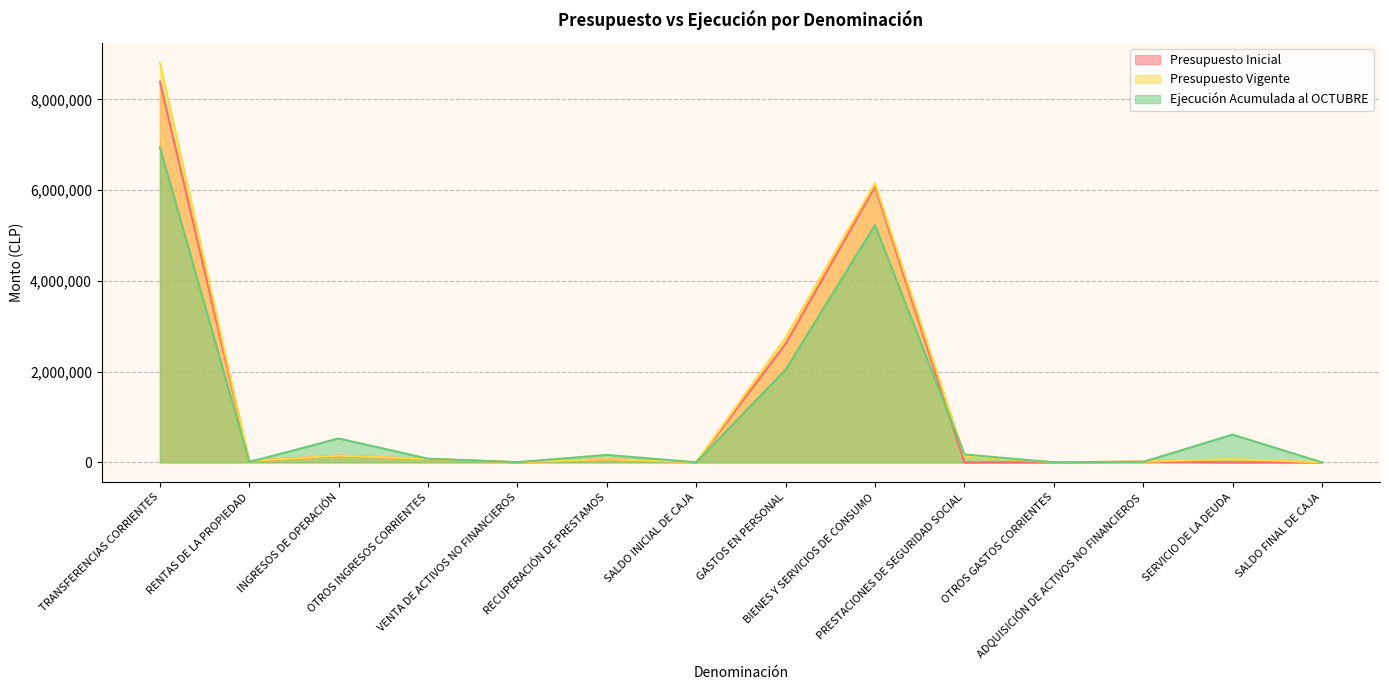

True or false: Ejecución Acumulada al OCTUBRE has a value of 7266 at RENTAS DE LA PROPIEDAD.

True